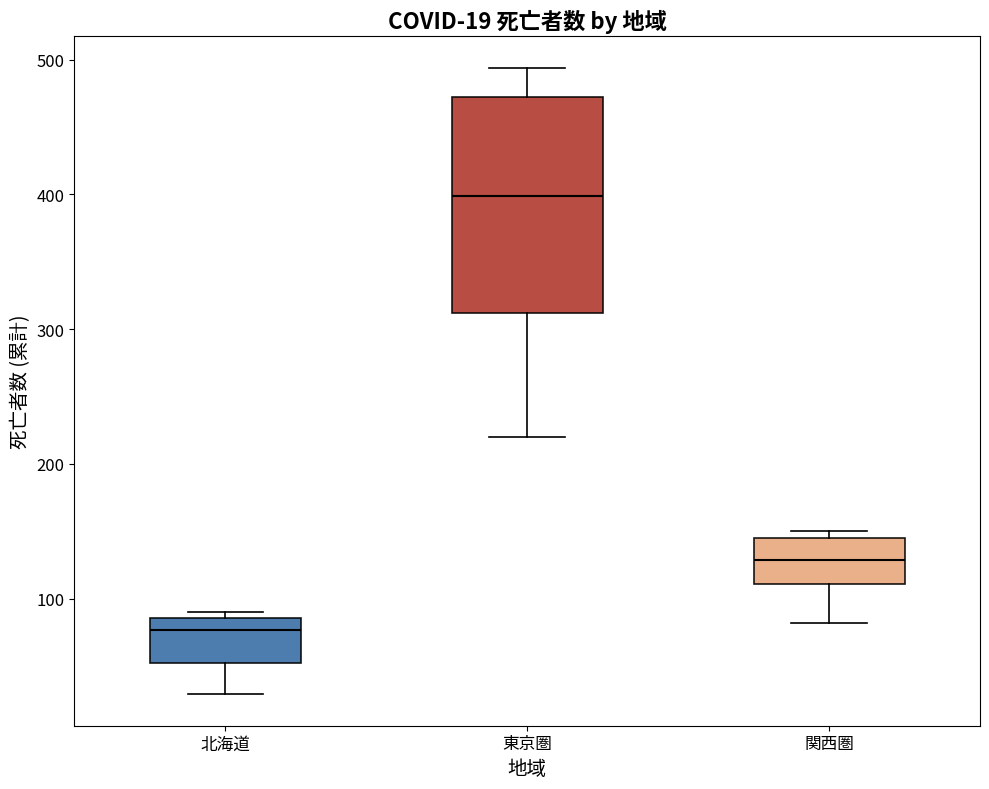

Comparing the boxes themselves (not the whiskers), which one is the tallest?

東京圏